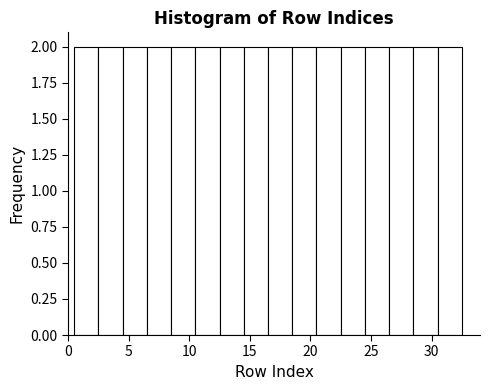

Reading left to right, transcribe this chart: for each bar, give the range it covers on the x-axis and its height. The values are not printed on the chart, so give them approximately, as read against the axis.

0.5 to 2.5: 2
2.5 to 4.5: 2
4.5 to 6.5: 2
6.5 to 8.5: 2
8.5 to 10.5: 2
10.5 to 12.5: 2
12.5 to 14.5: 2
14.5 to 16.5: 2
16.5 to 18.5: 2
18.5 to 20.5: 2
20.5 to 22.5: 2
22.5 to 24.5: 2
24.5 to 26.5: 2
26.5 to 28.5: 2
28.5 to 30.5: 2
30.5 to 32.5: 2